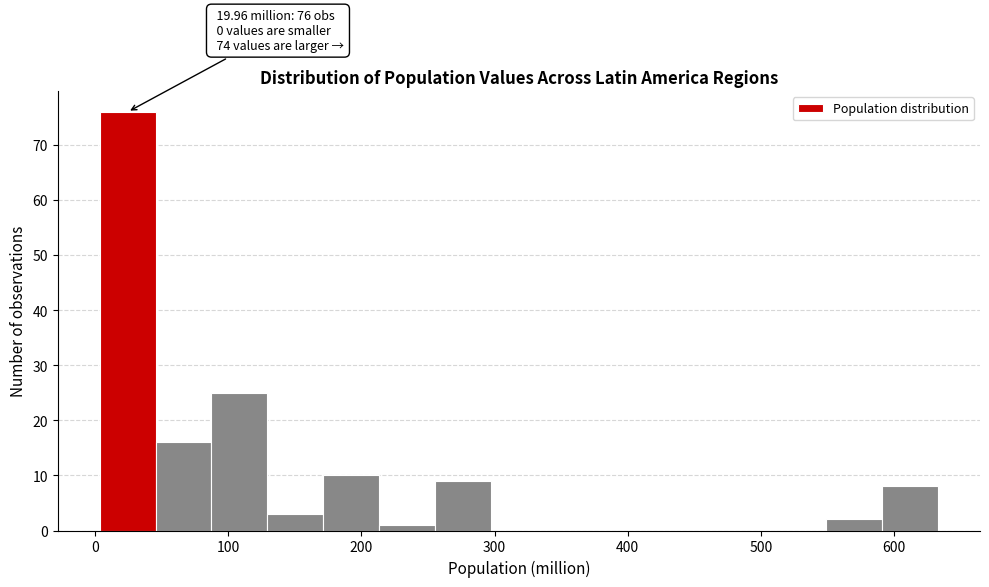

Over which range of the x-axis is the bar tallest?

0 to 50